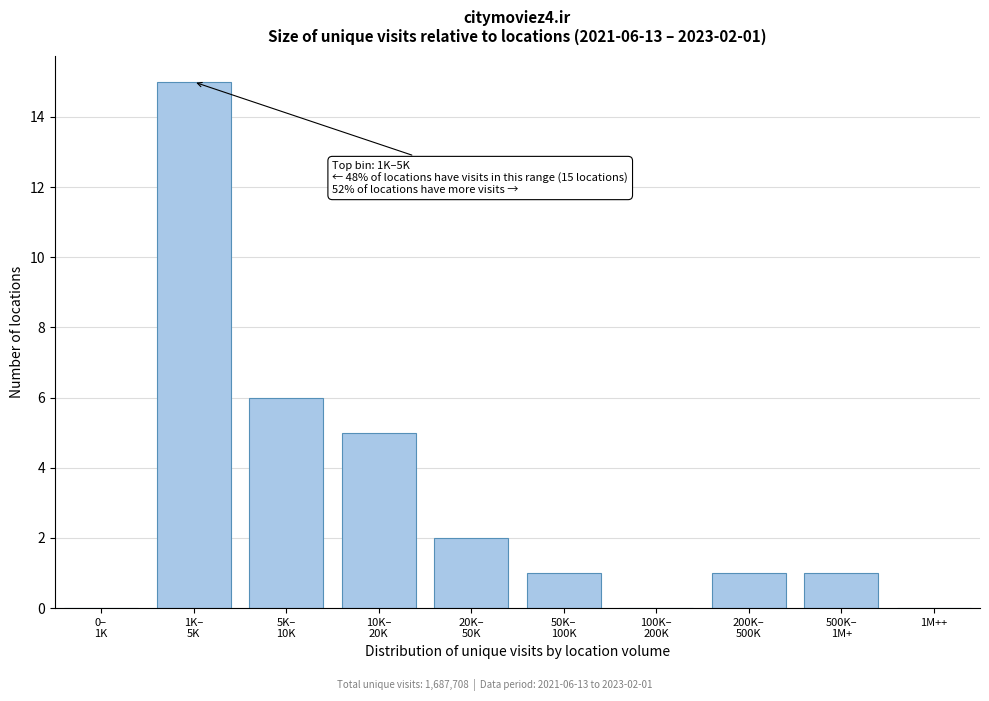

What is the maximum value shown in the chart?

15